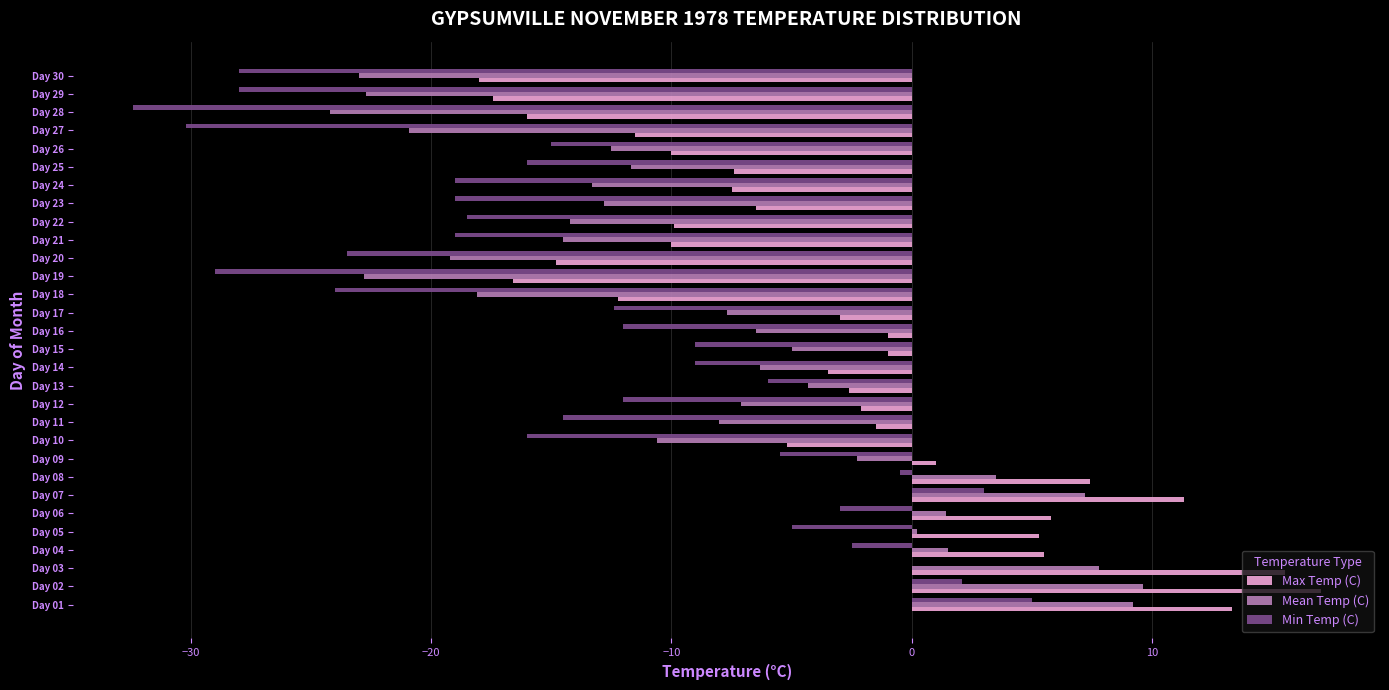

What is the total value across all series at Day 20?

-57.5